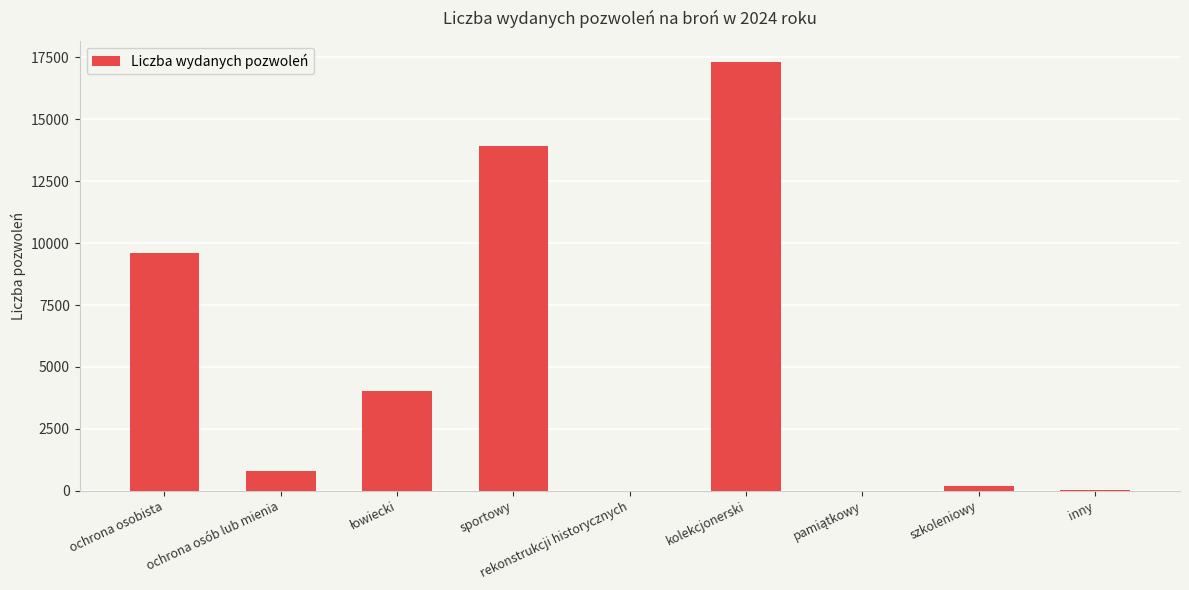

What is the sum of all values?

45844